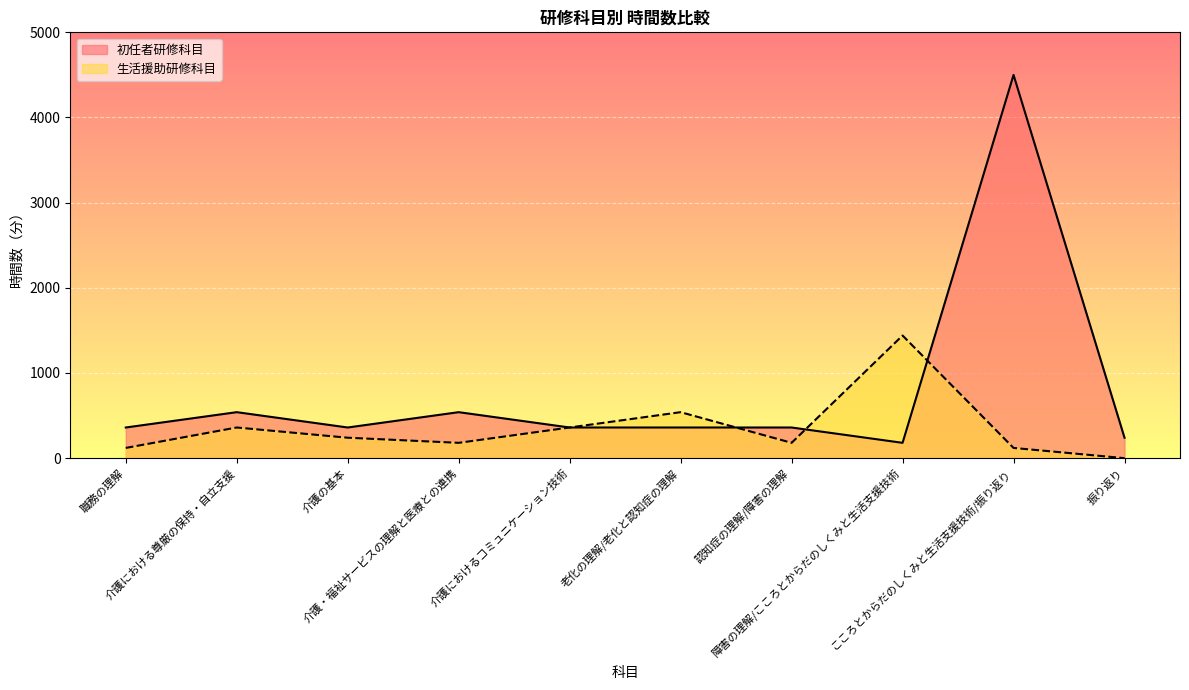

True or false: 生活援助研修科目 has more than 0 interior local peaks.

True